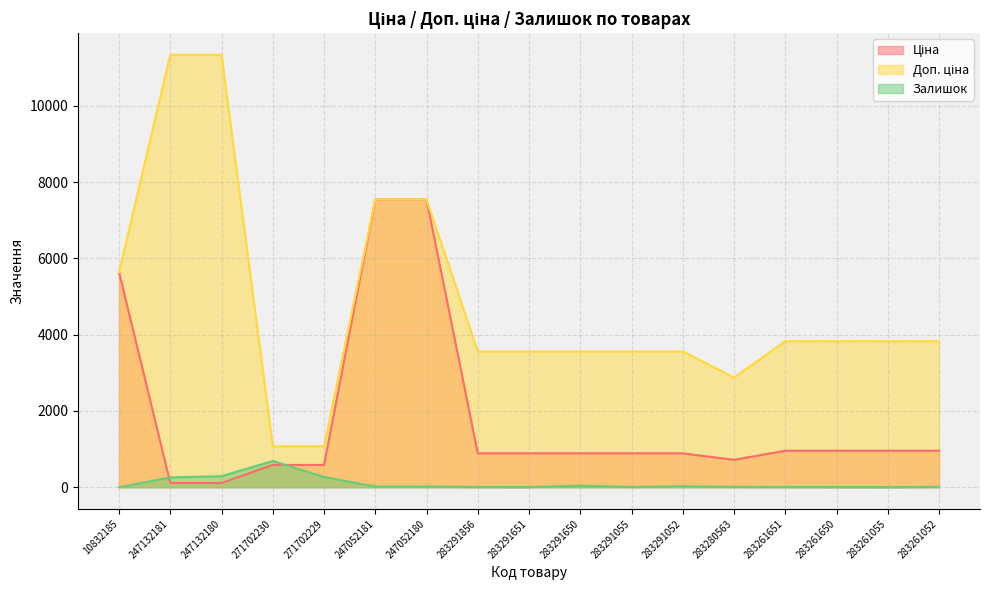

What is the value of the Залишок point at the 6th from the left?

20.0